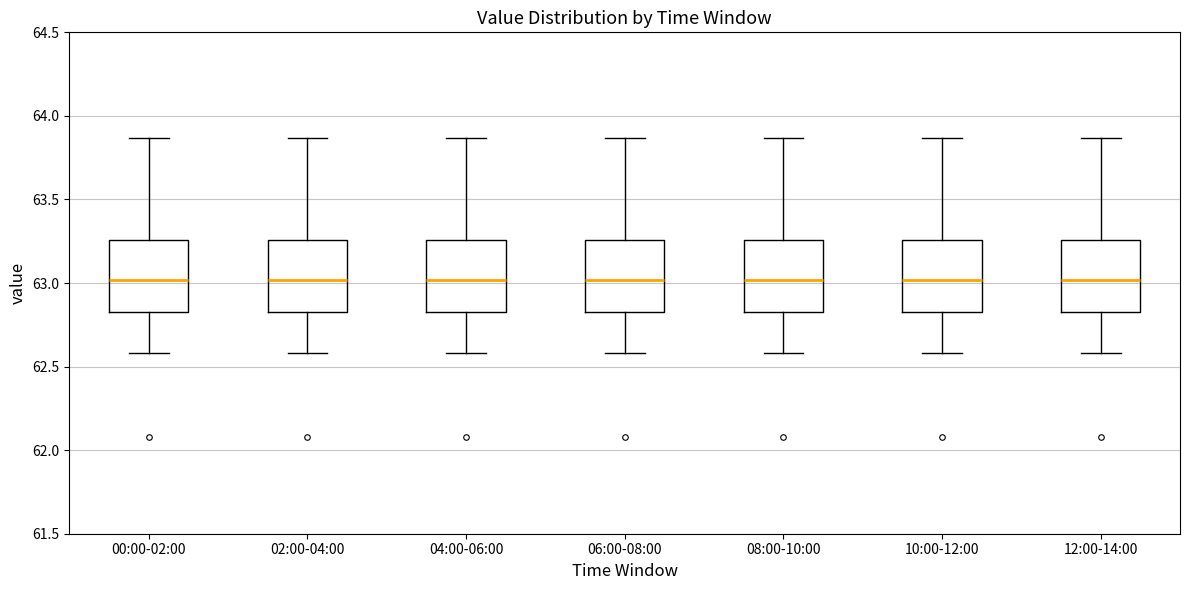

Reading left to right, transcribe this box plot: for each box, give where its median line is, the range the box spans, and where its two whiskers end, as read against the y-axis. The values are not printed on the chart, so give them approximately, as read against the axis.

00:00-02:00: median 63.00, box 62.85 to 63.25, whiskers 62.60 to 63.85
02:00-04:00: median 63.00, box 62.85 to 63.25, whiskers 62.60 to 63.85
04:00-06:00: median 63.00, box 62.85 to 63.25, whiskers 62.60 to 63.85
06:00-08:00: median 63.00, box 62.85 to 63.25, whiskers 62.60 to 63.85
08:00-10:00: median 63.00, box 62.85 to 63.25, whiskers 62.60 to 63.85
10:00-12:00: median 63.00, box 62.85 to 63.25, whiskers 62.60 to 63.85
12:00-14:00: median 63.00, box 62.85 to 63.25, whiskers 62.60 to 63.85